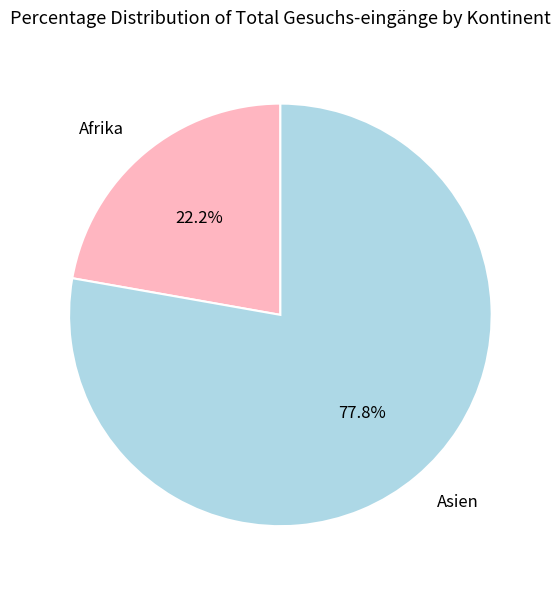

How many segments does this pie chart have?

2